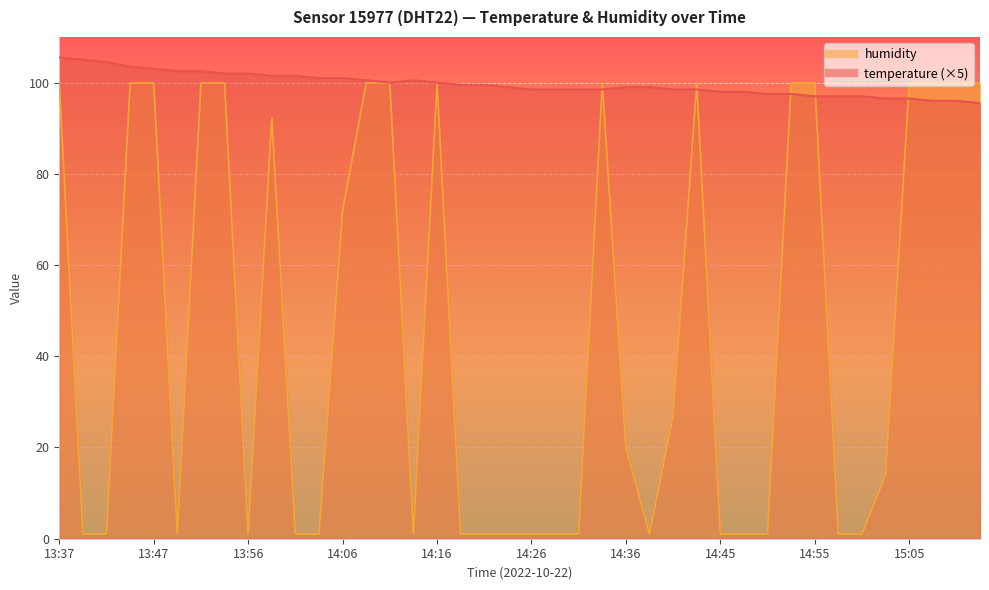

How many intersections are there between humidity and temperature?

7